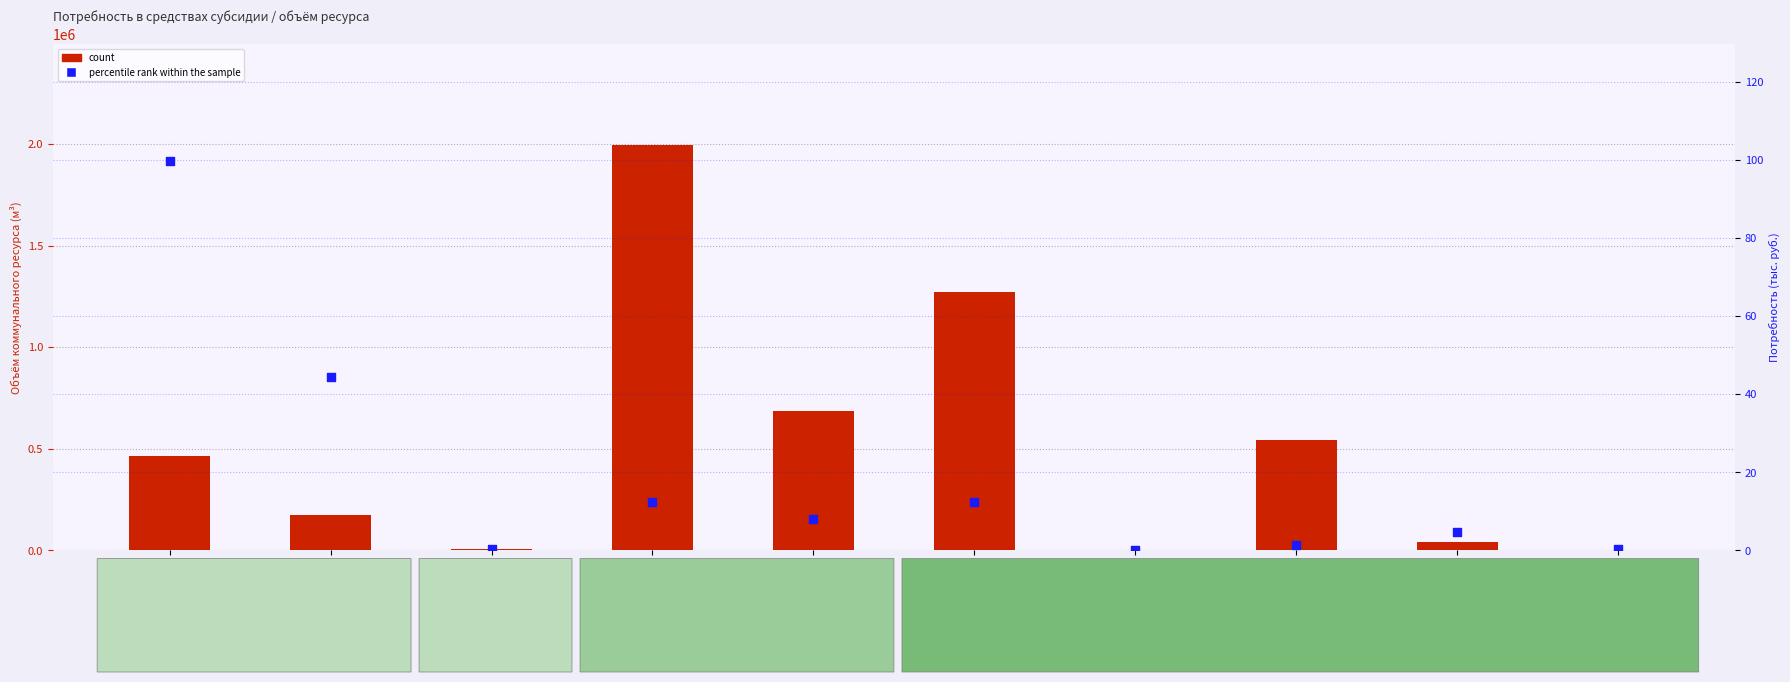

At which category is the sum across all series the highest?

АО ПО Севмаш
Водоотведение